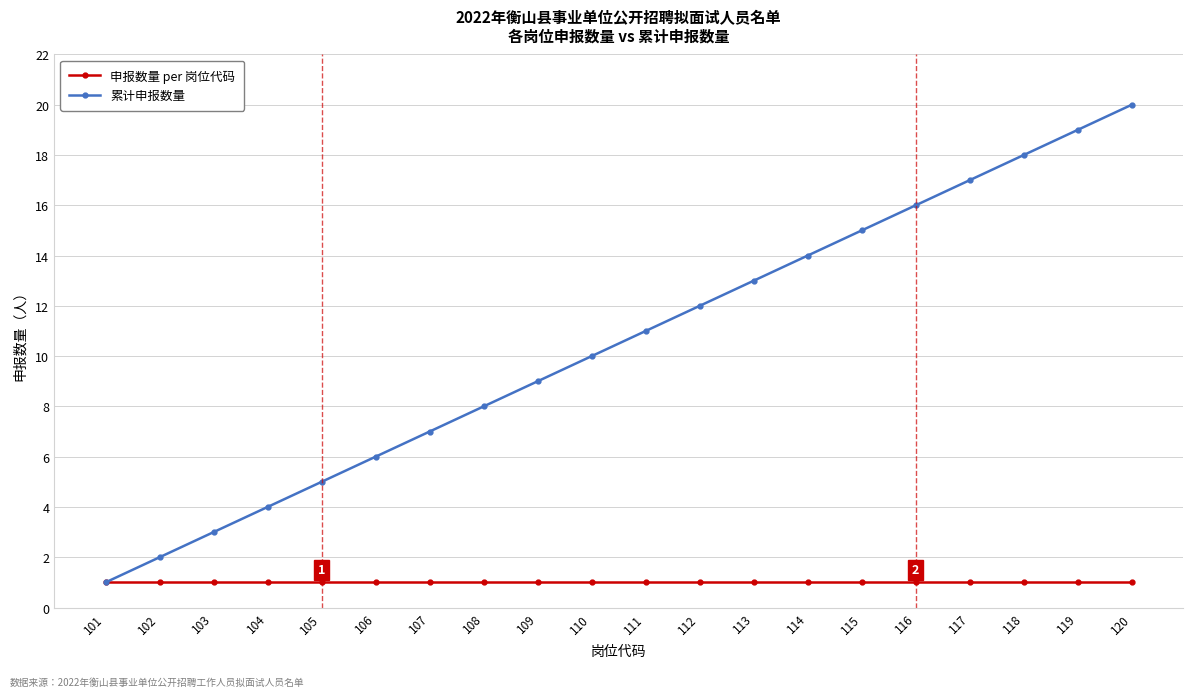

At which label does 累计申报数量 reach its minimum?

101